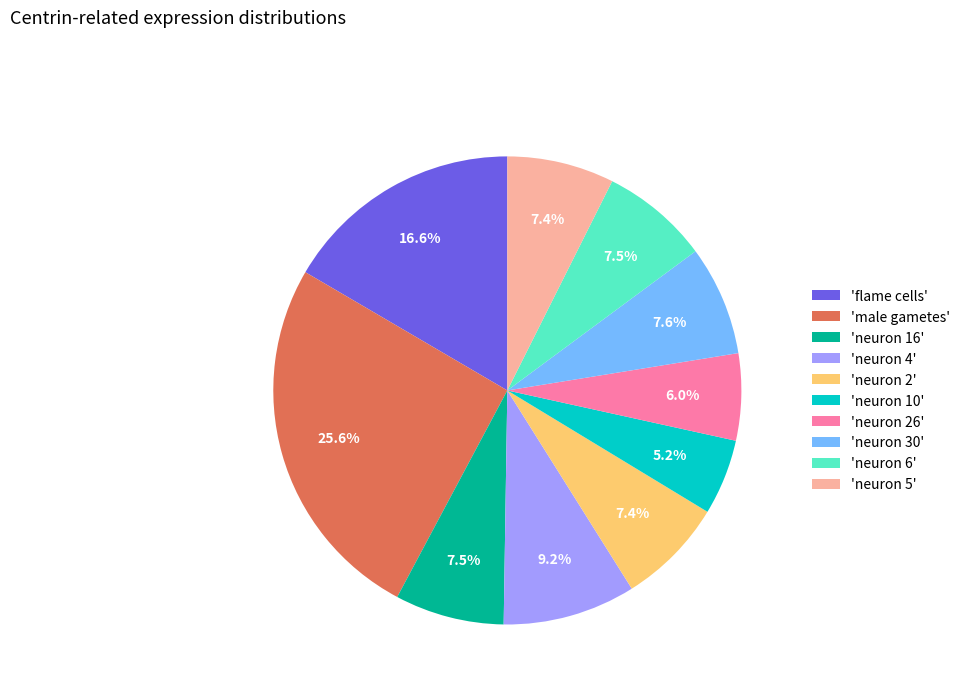

How much of the chart is everything except 'neuron 16'?

92.5%